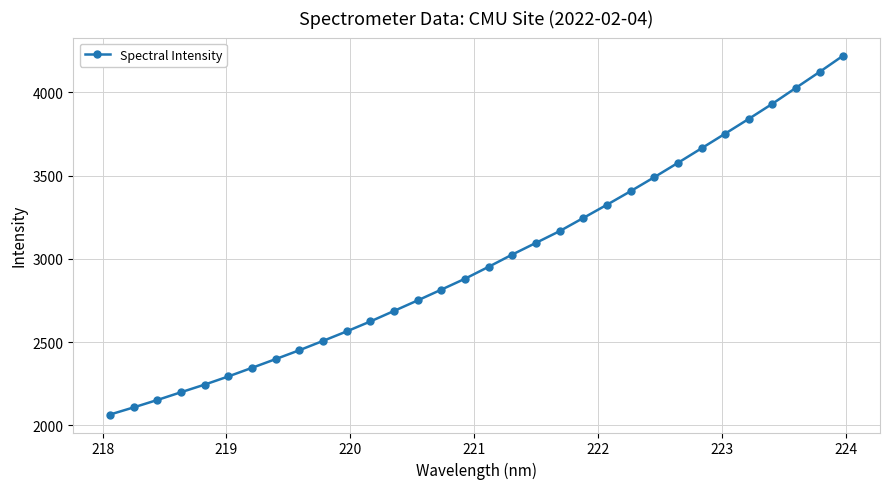

What is the greatest value displayed?

4221.2